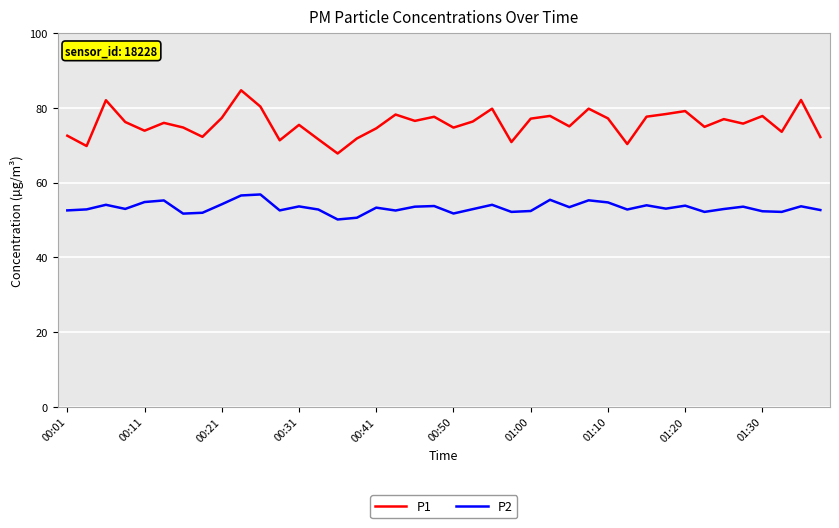

What is the smallest value displayed?

50.1